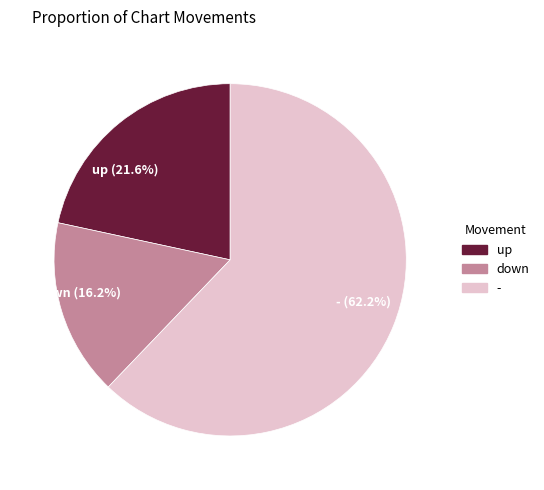

Count the number of slices in the pie.

3